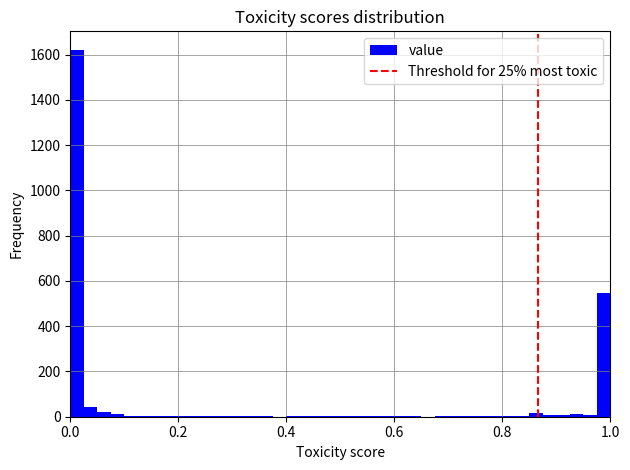

Read against the x-axis, roughly where is the centre of the tallest bar?

0.02